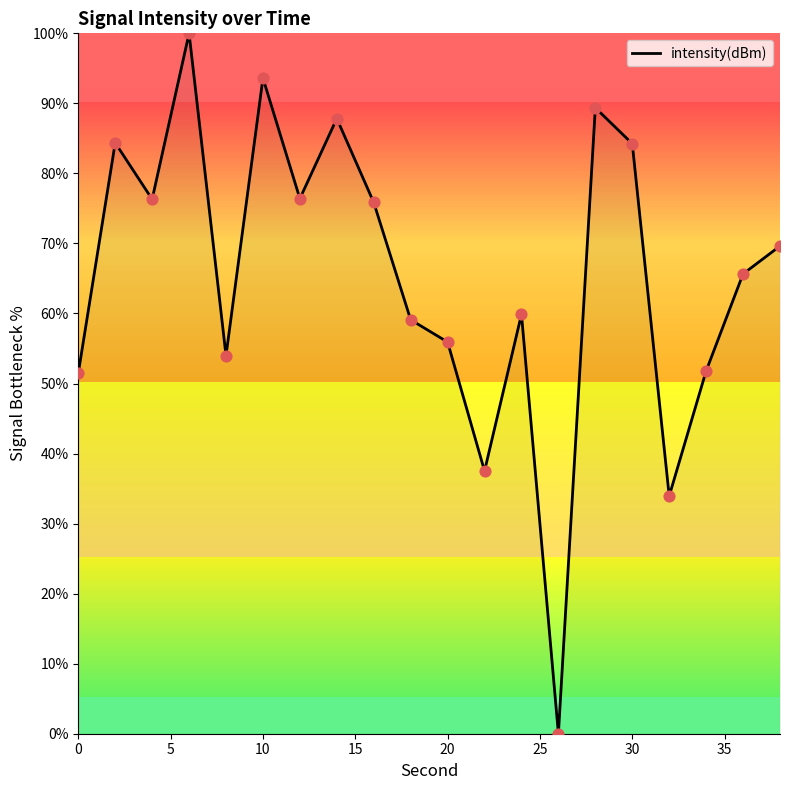

What is the greatest value displayed?

100.0